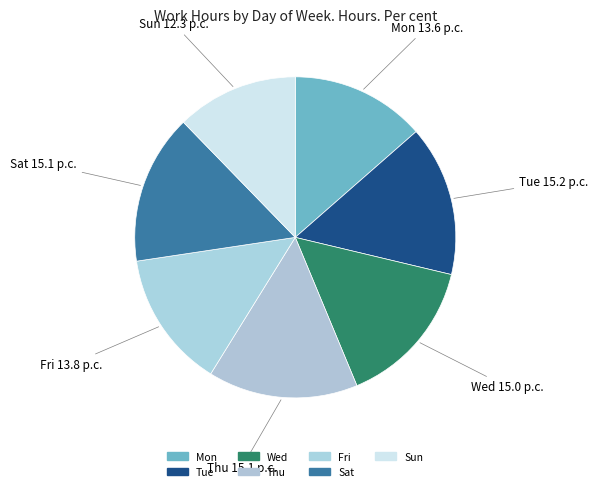

To the nearest percent, what is the combined percentage of Wed and Mon?

29%